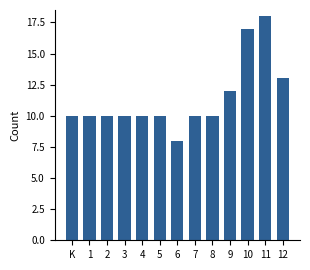

Reading left to right, extract all data points from this chart.

K=10	1=10	2=10	3=10	4=10	5=10	6=8	7=10	8=10	9=12	10=17	11=18	12=13